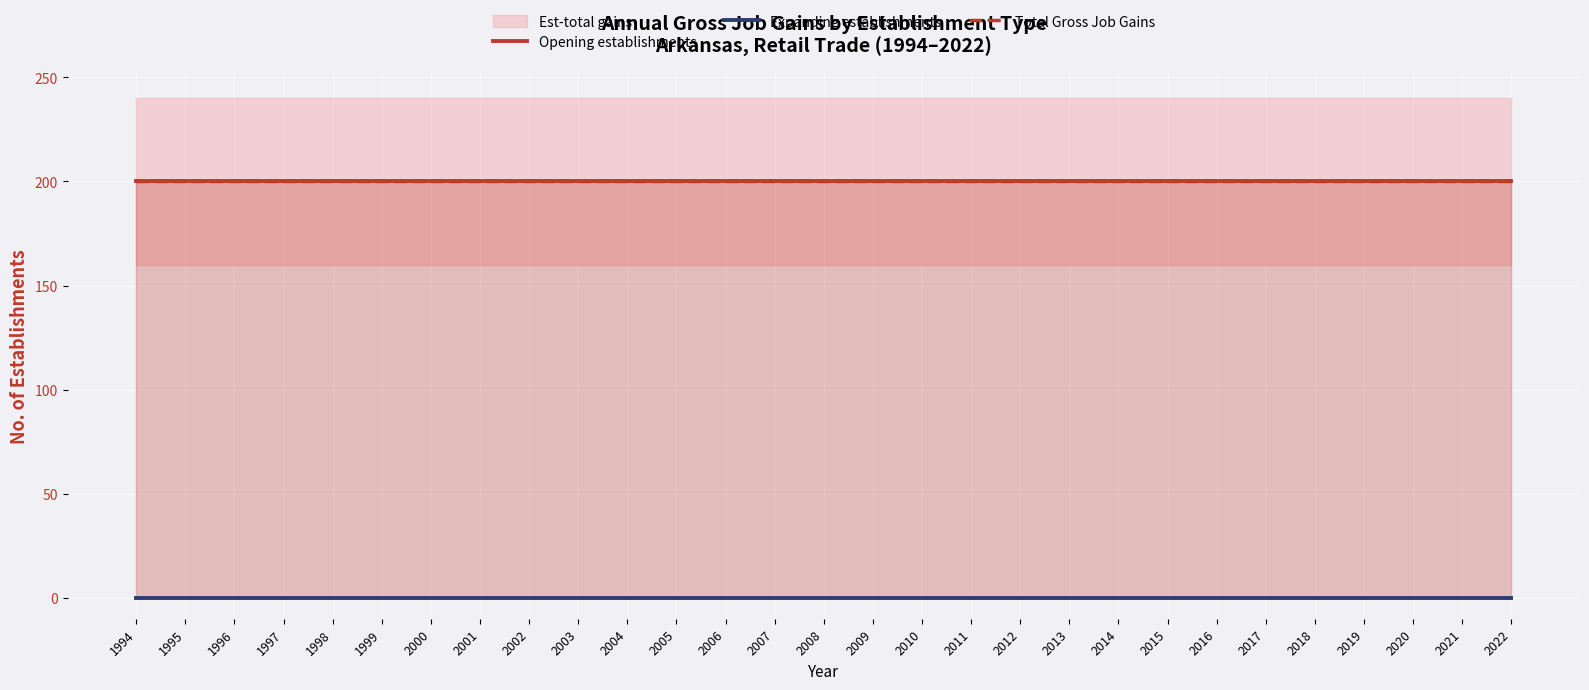

True or false: Opening establishments and Expanding establishments cross at least once.

False